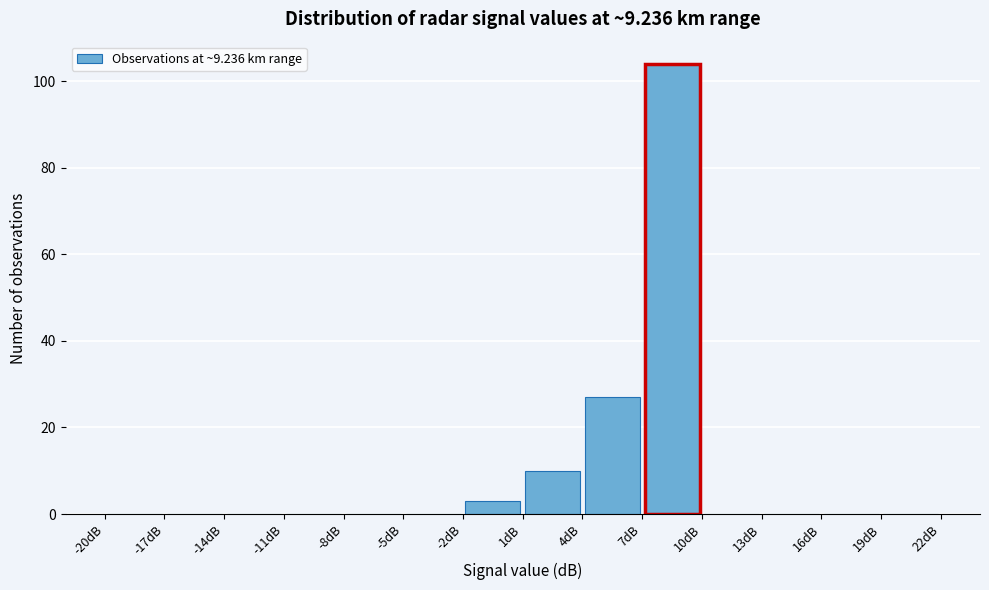

How tall is the bar that spans 7 to 10 on the x-axis? The values are not printed on the chart, so give them approximately, as read against the axis.

104